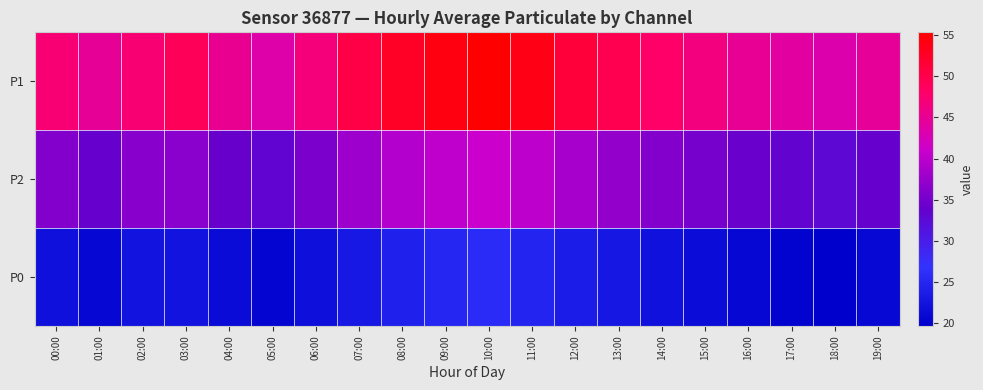

Rank the series by their maximum value, from highest to lowest.

P1, P2, P0